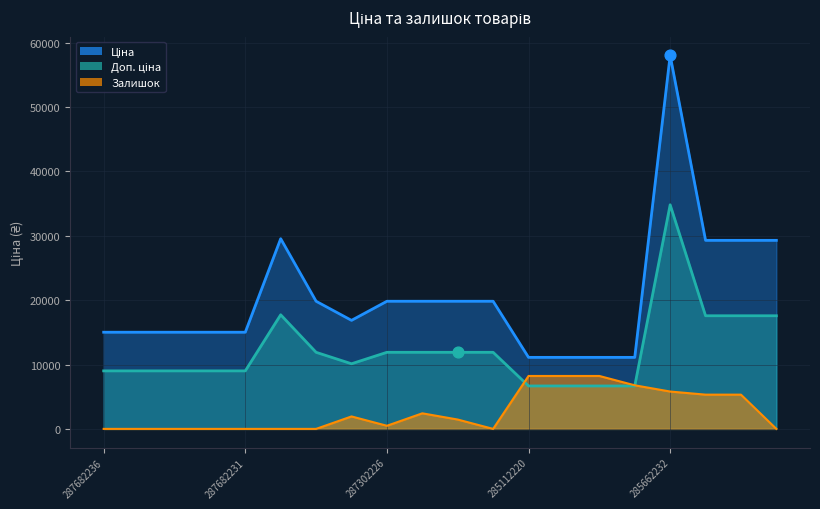

Which series has the largest total across all categories?

Ціна